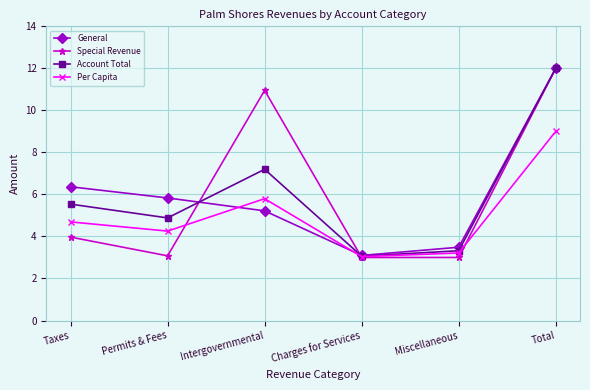

At which category is the sum across all series the highest?

Total